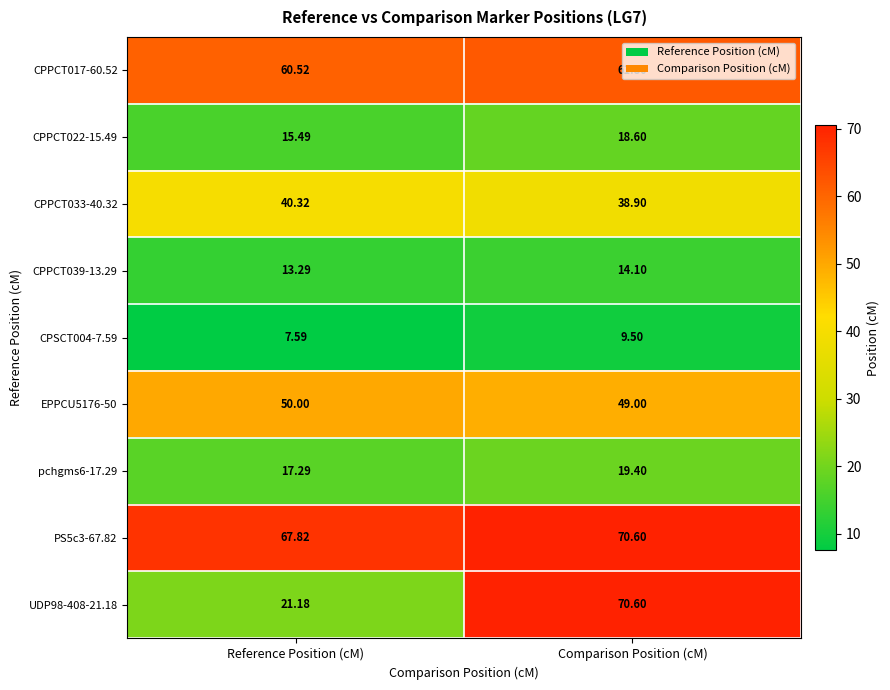

Where is CPPCT017-60.52 nearest to the value 61?

Reference Position (cM)